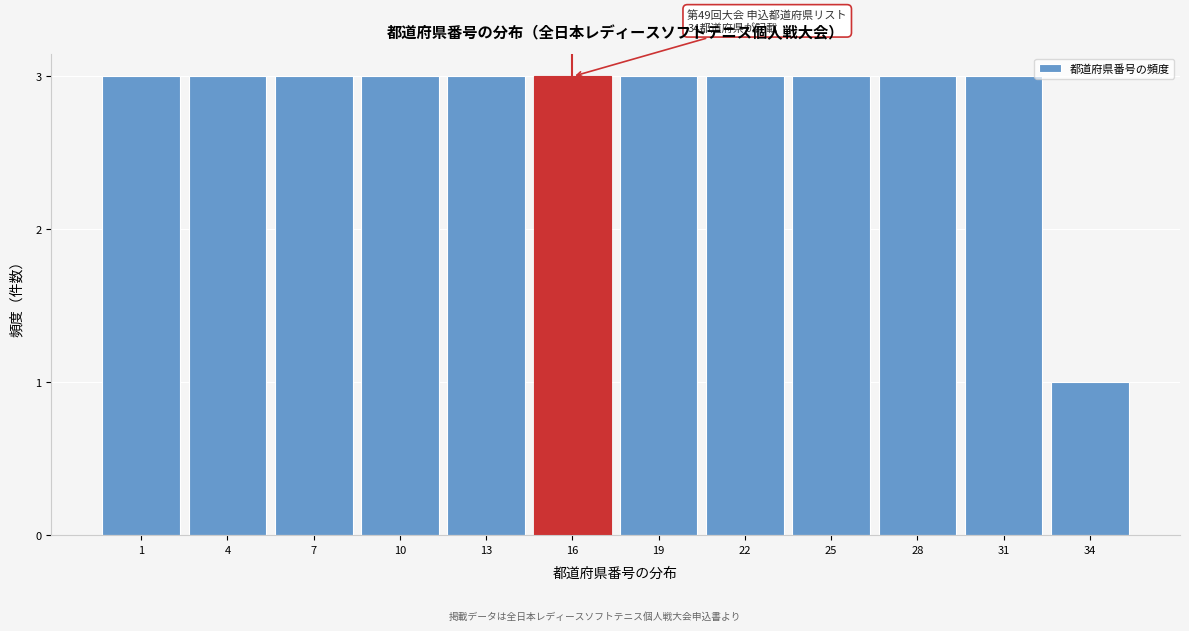

Reading left to right, what are all the values shown in this chart?

1=3	4=3	7=3	10=3	13=3	16=3	19=3	22=3	25=3	28=3	31=3	34=1